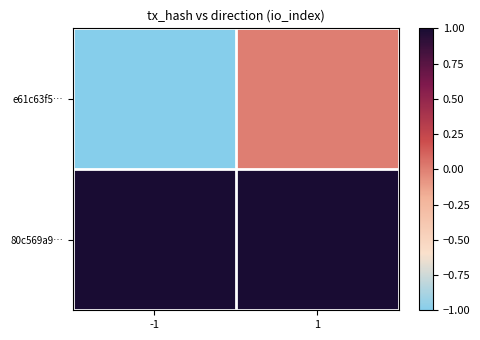

At how many categories does at least one series exceed 0?

2